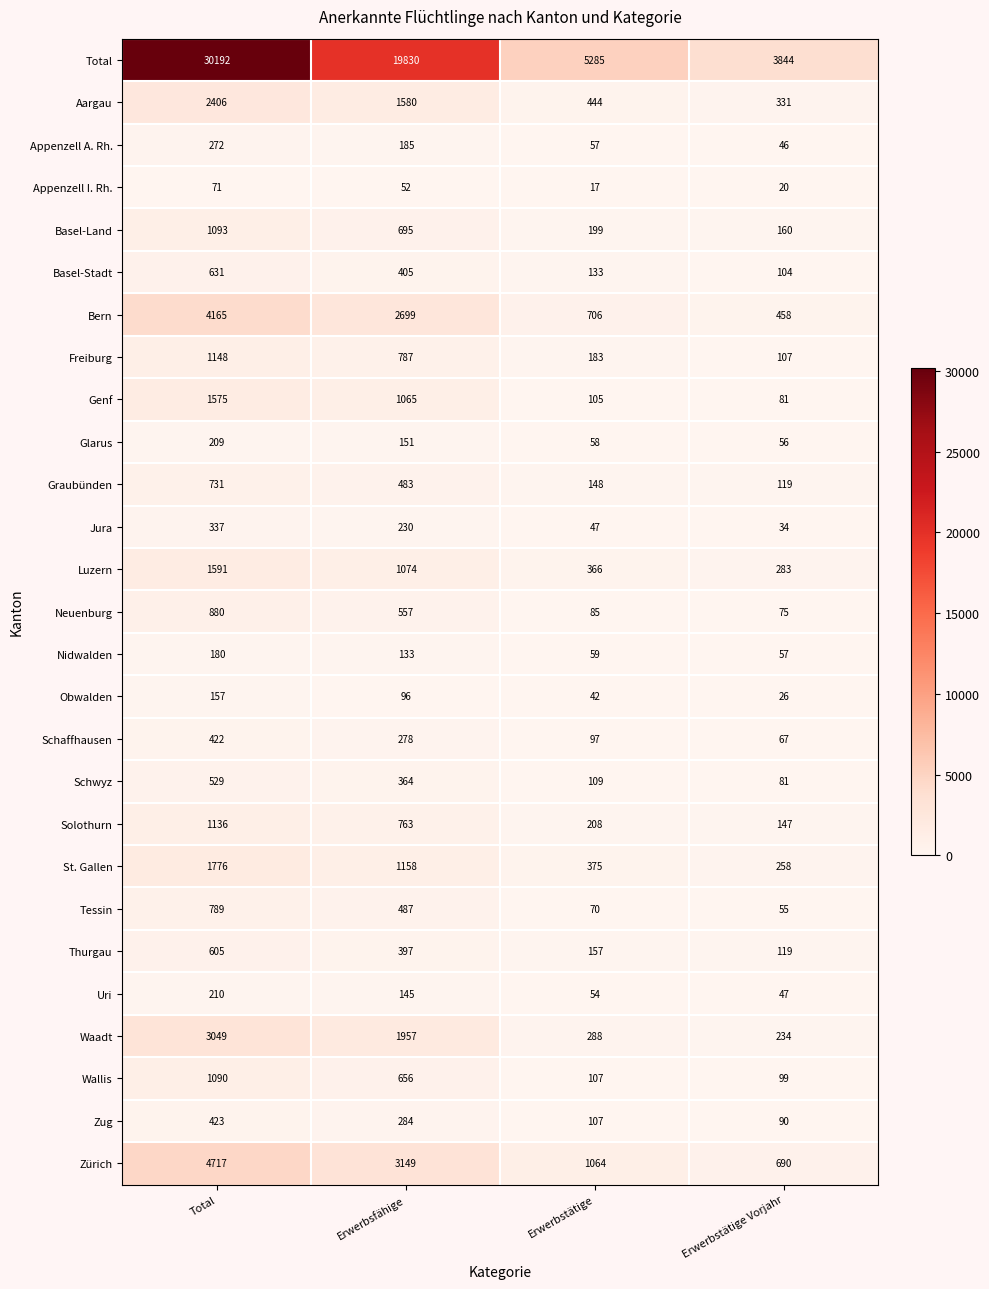

List the series in order of their peak value, highest first.

Total, Zürich, Bern, Waadt, Aargau, St. Gallen, Luzern, Genf, Freiburg, Solothurn, Basel-Land, Wallis, Neuenburg, Tessin, Graubünden, Basel-Stadt, Thurgau, Schwyz, Zug, Schaffhausen, Jura, Appenzell A. Rh., Uri, Glarus, Nidwalden, Obwalden, Appenzell I. Rh.